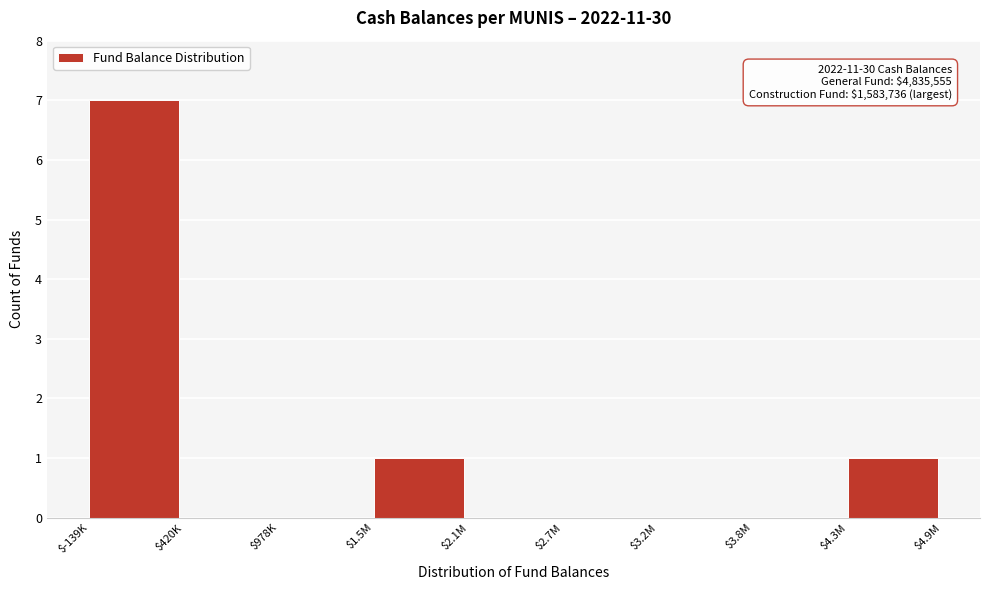

What is the sum of all values?

9